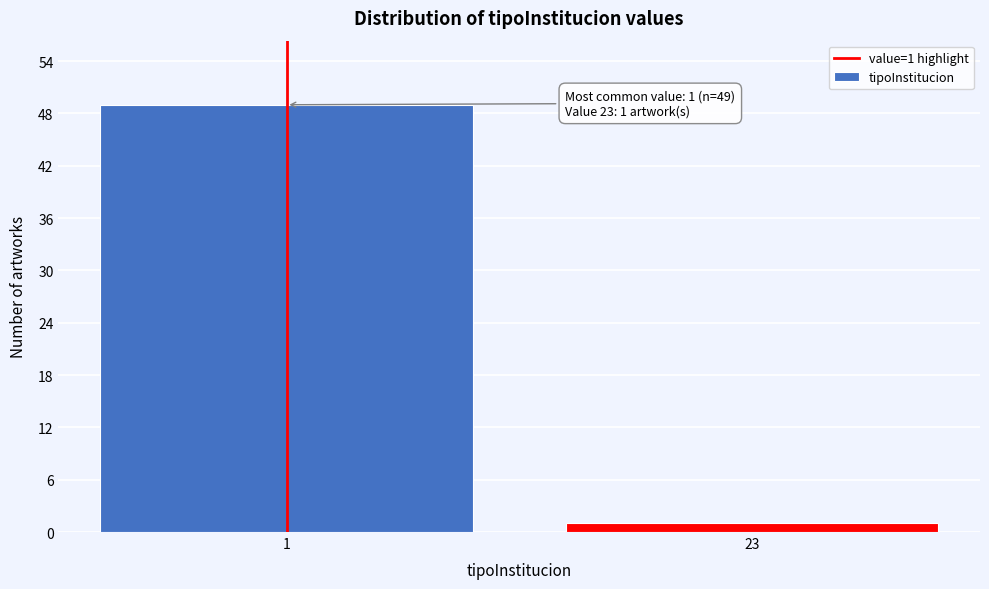

Reading left to right, transcribe all the data shown in this chart.

1=49	23=1